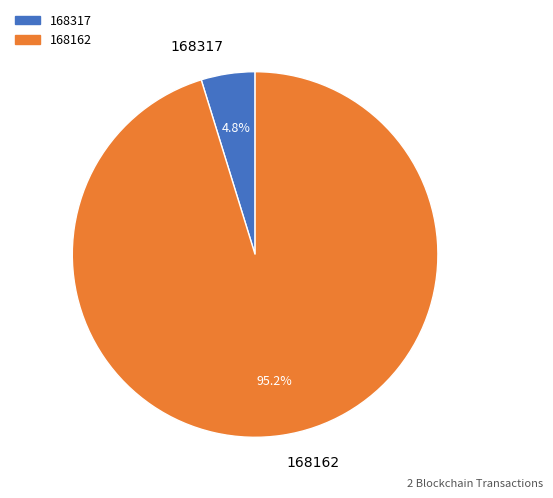

The 168162 slice represents 95% of the pie. True or false?

True